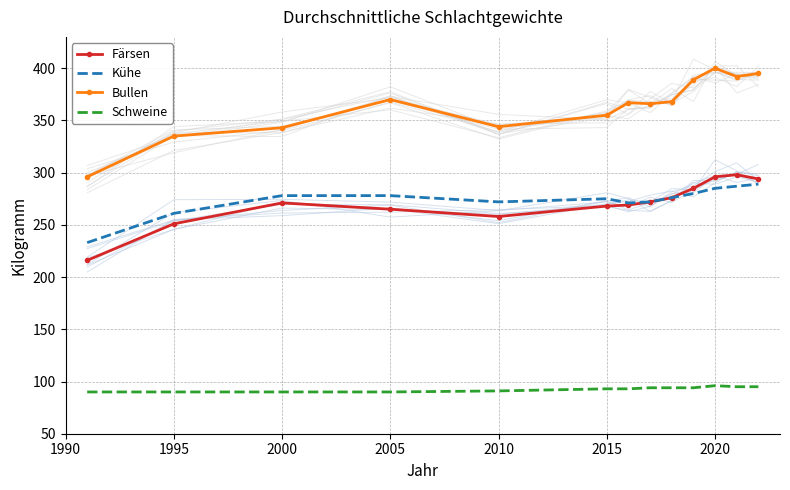

True or false: Bullen and Schweine cross at least once.

False